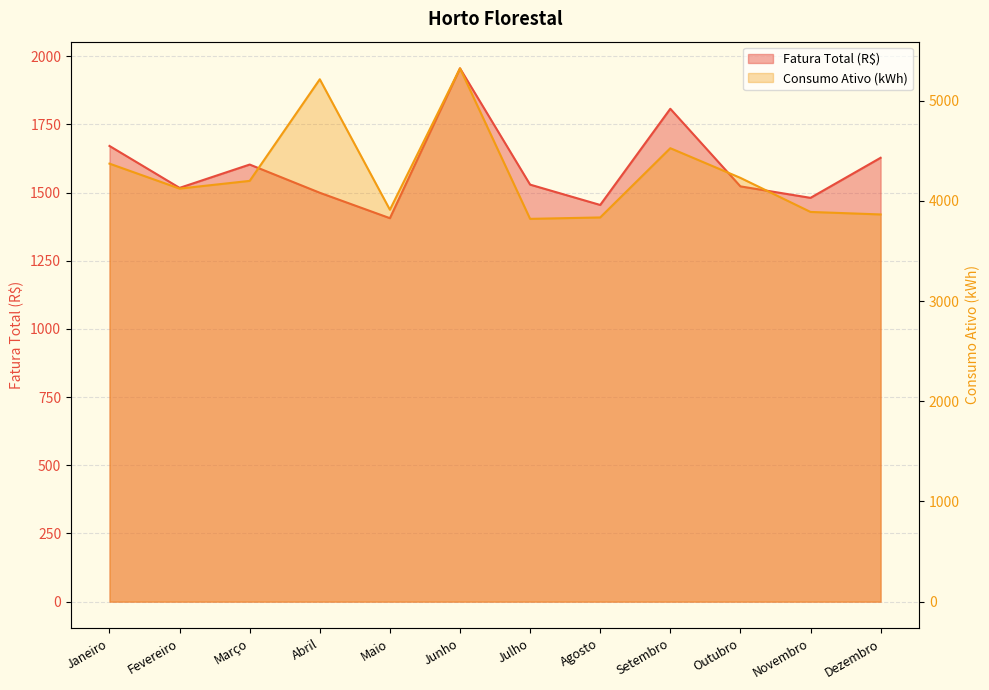

What is the sum of all Consumo Ativo (kWh) values?

51299.0